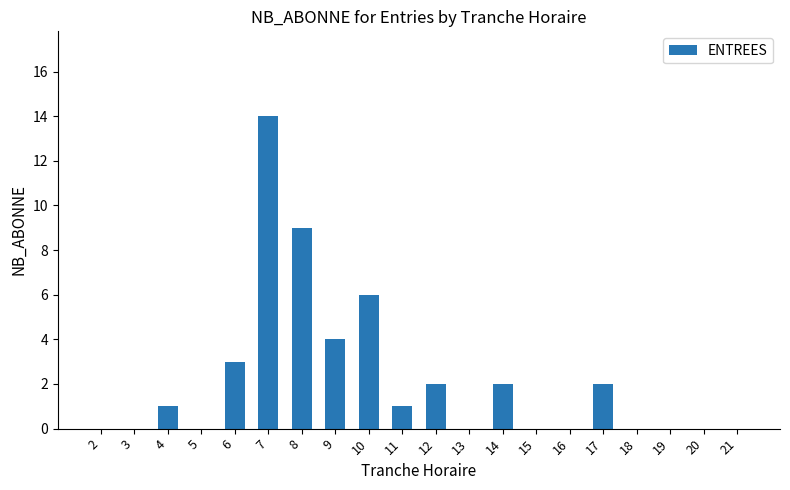

What is the difference between the values at 4 and 7?

13